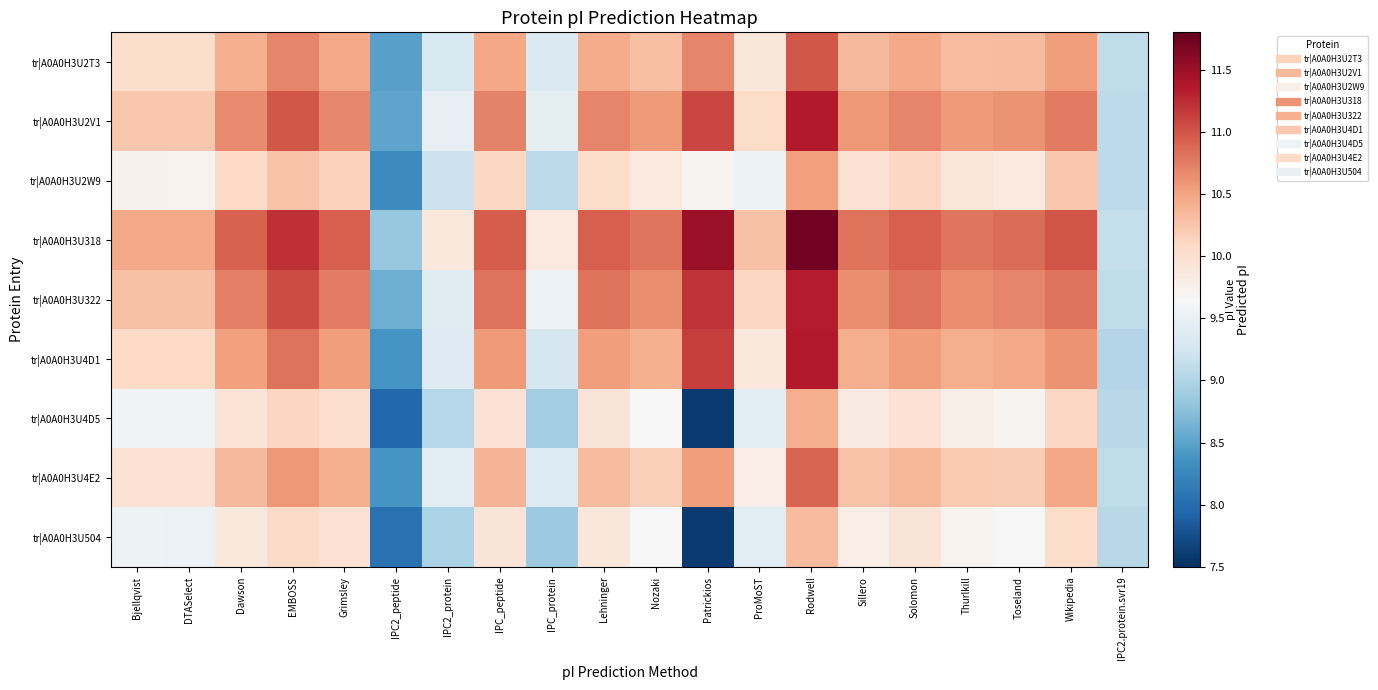

Rank the series at Thurlkill from highest to lowest value.

tr|A0A0H3U318, tr|A0A0H3U322, tr|A0A0H3U2V1, tr|A0A0H3U4D1, tr|A0A0H3U2T3, tr|A0A0H3U4E2, tr|A0A0H3U2W9, tr|A0A0H3U4D5, tr|A0A0H3U504